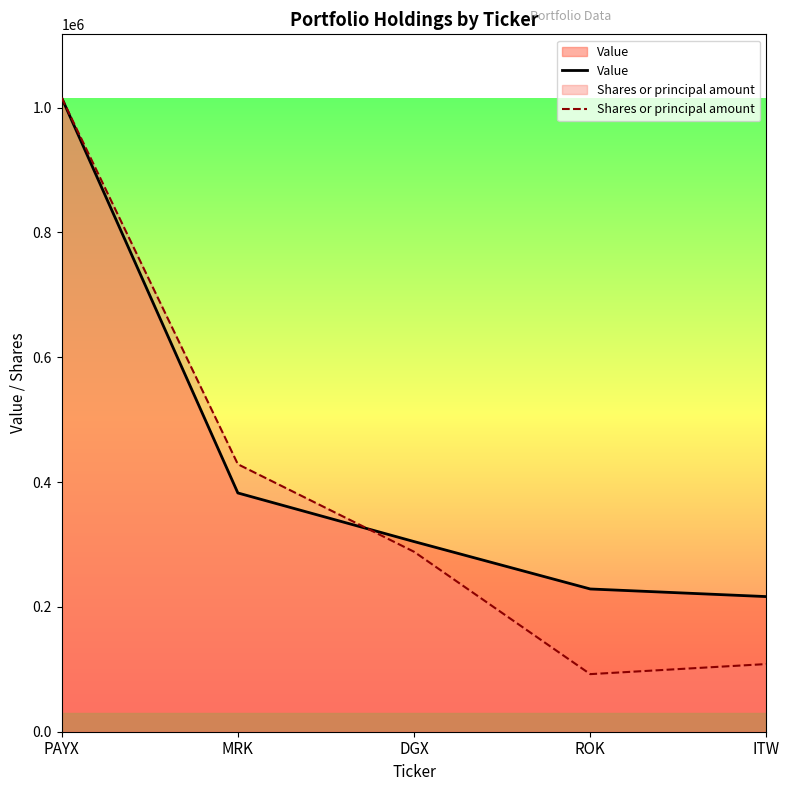

How many intersections are there between Value and Shares or principal amount?

1